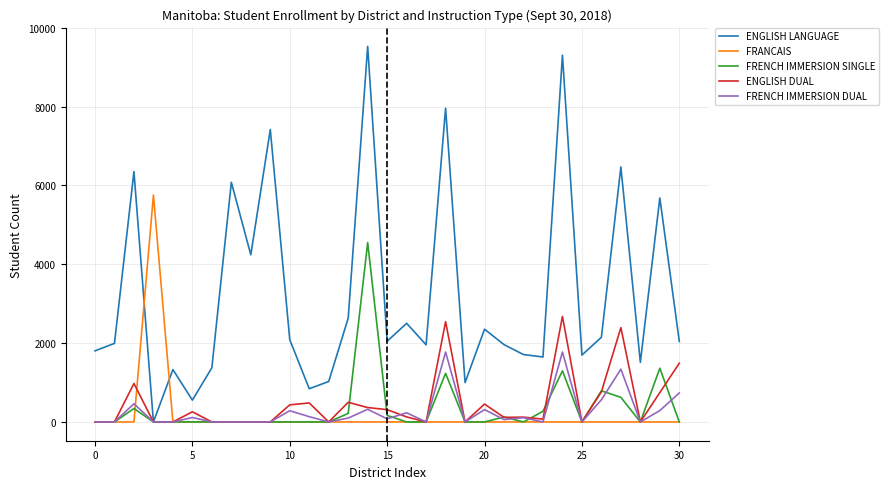

What is the maximum value for FRENCH IMMERSION SINGLE?

4551.0